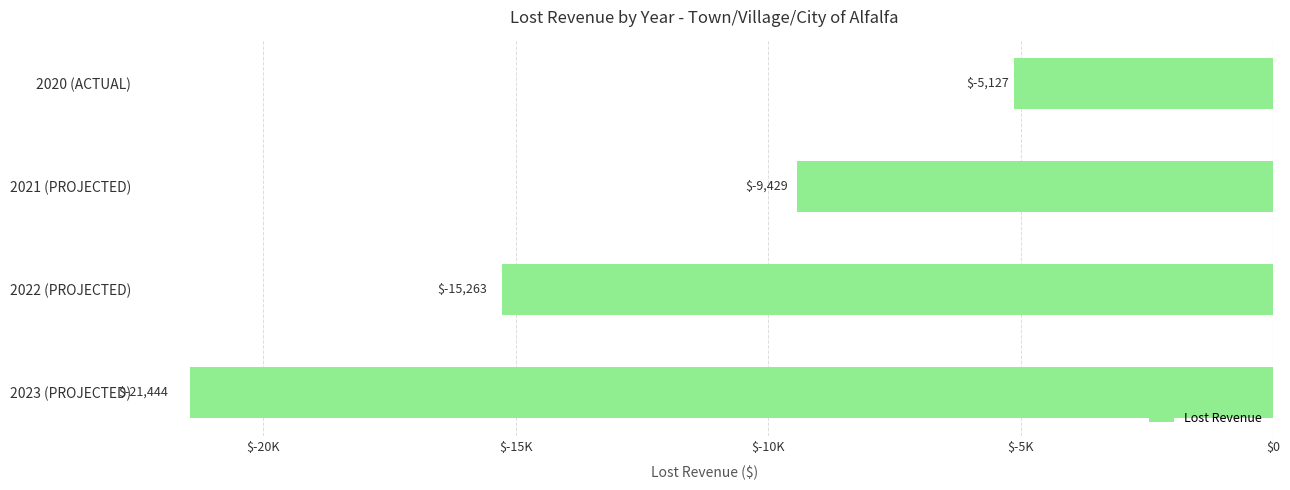

Does the chart contain any negative values?

Yes